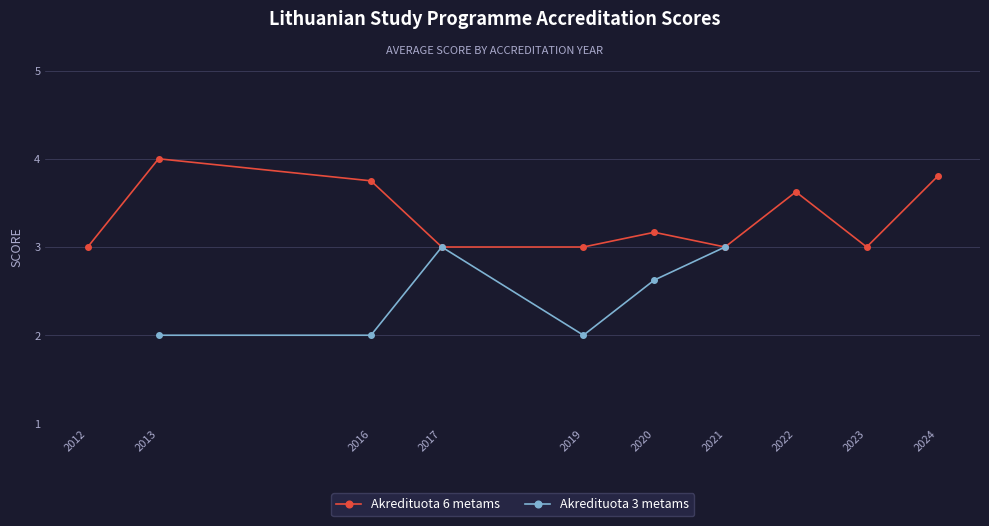

The value of Akredituota 6 metams at 2023 is 0.6. True or false?

False